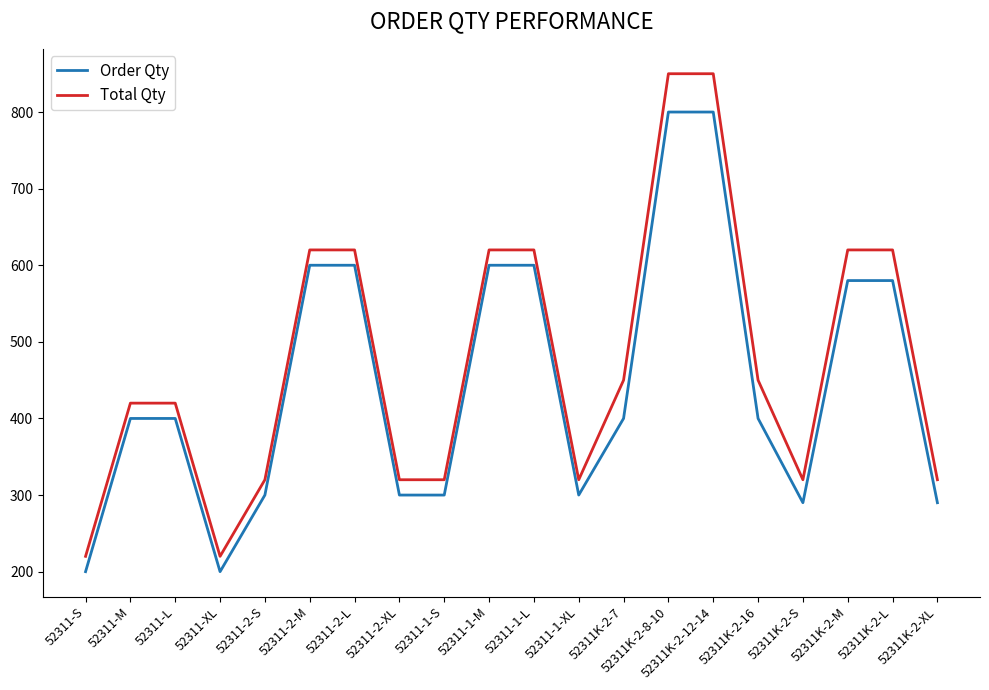

What value does the Total Qty series have at 52311K-2-M, to the nearest 100?

600